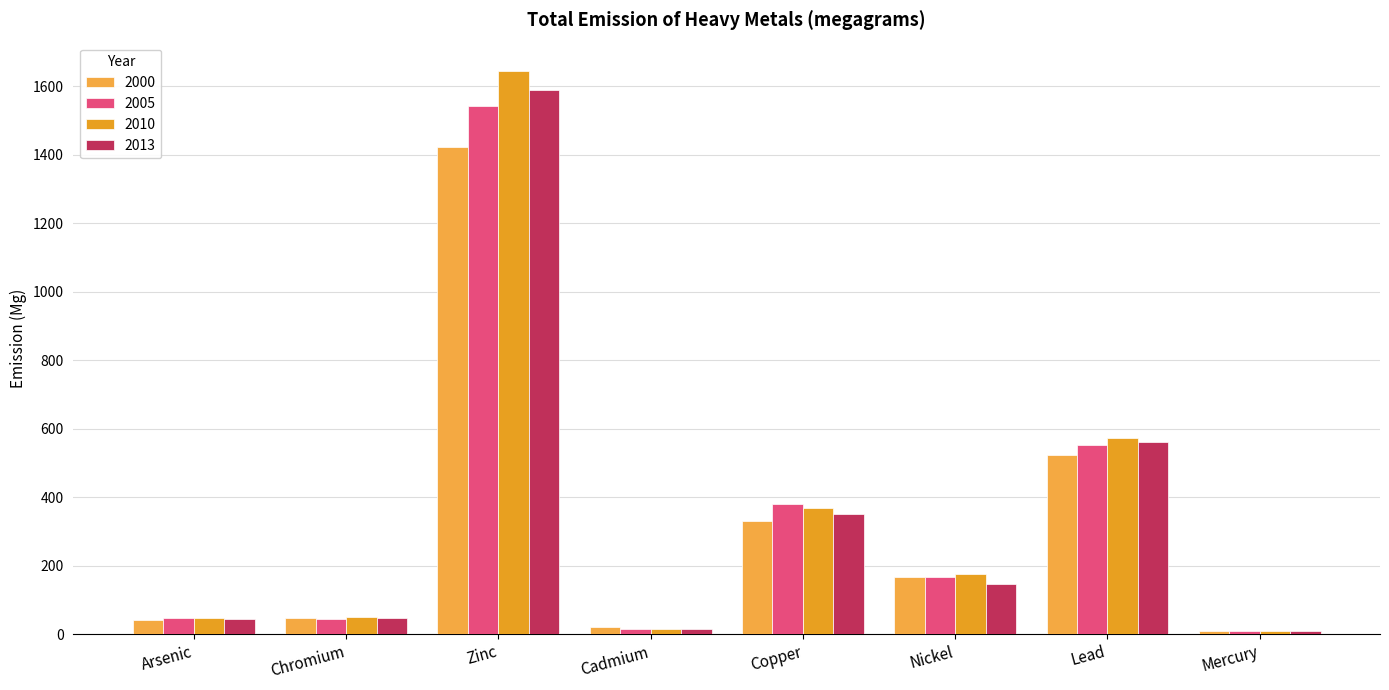

What is the greatest value displayed?

1645.1